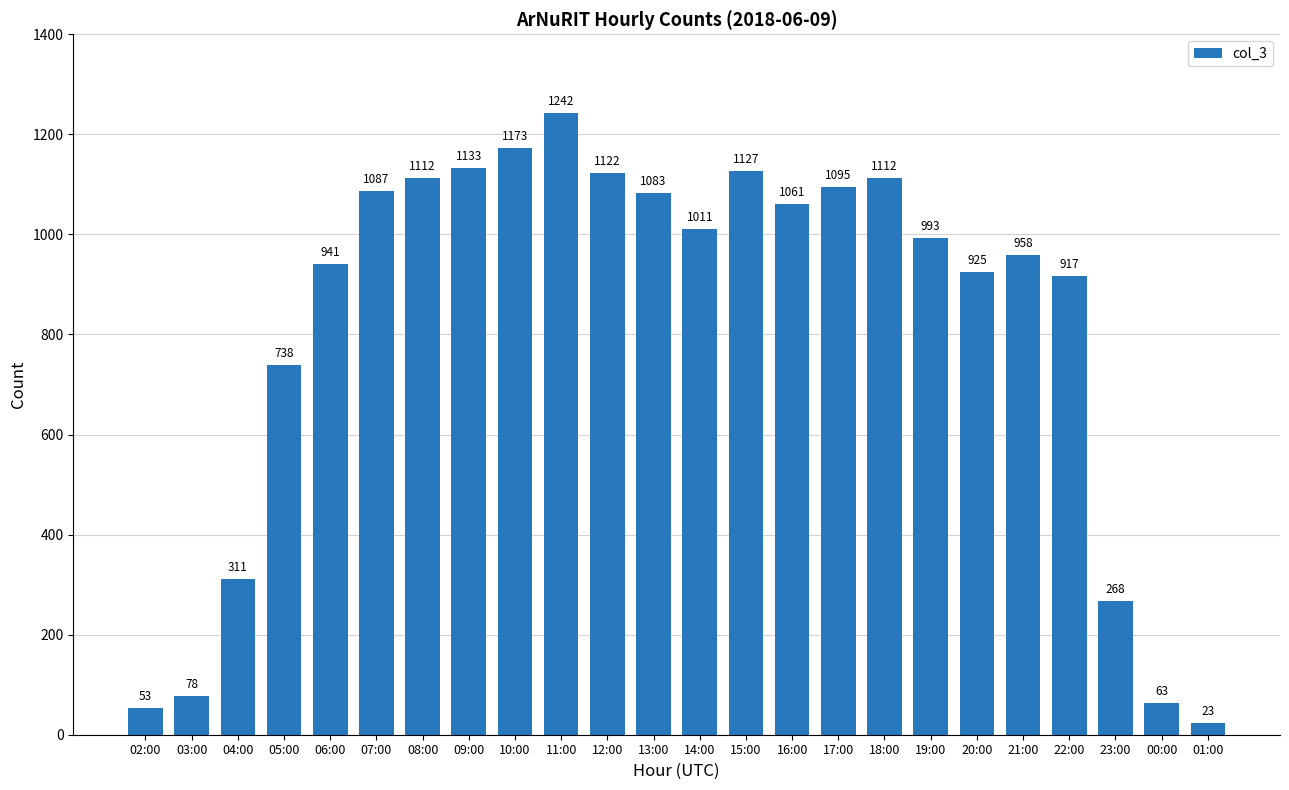

Is it true that the value at 05:00 is 1056?

False